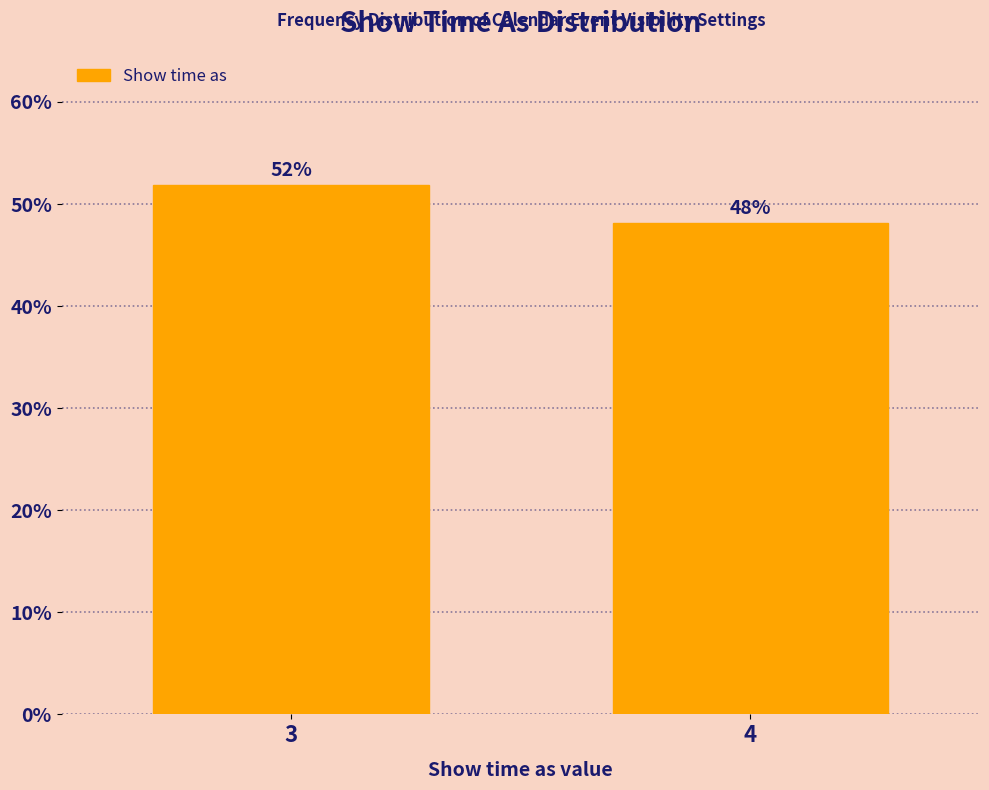

Between 3 and 4, which is larger?

3